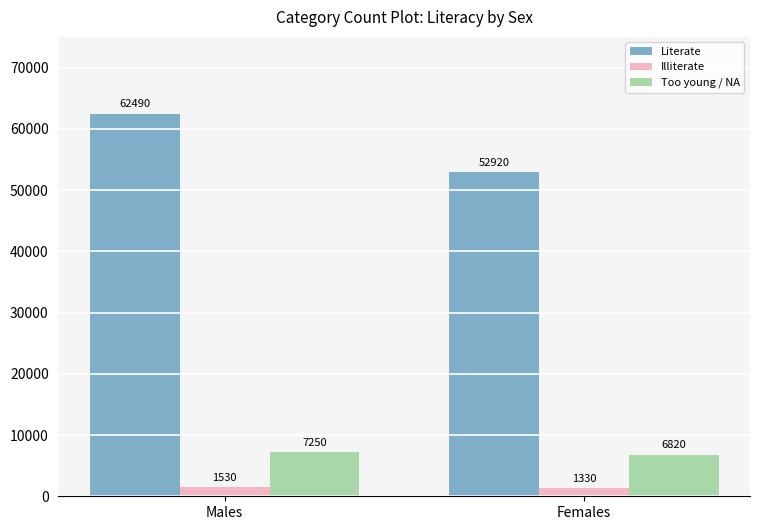

Which series has the largest total across all categories?

Literate